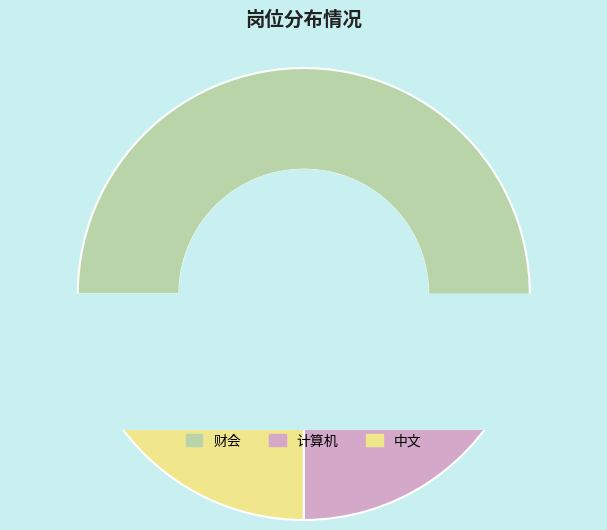

Which slice is the smallest?

计算机